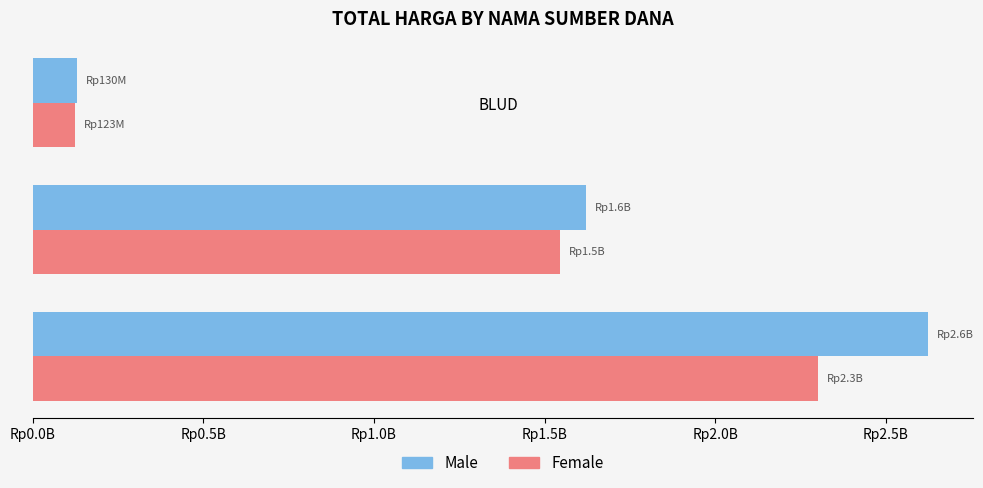

What are all the series names shown in the legend?

Male, Female